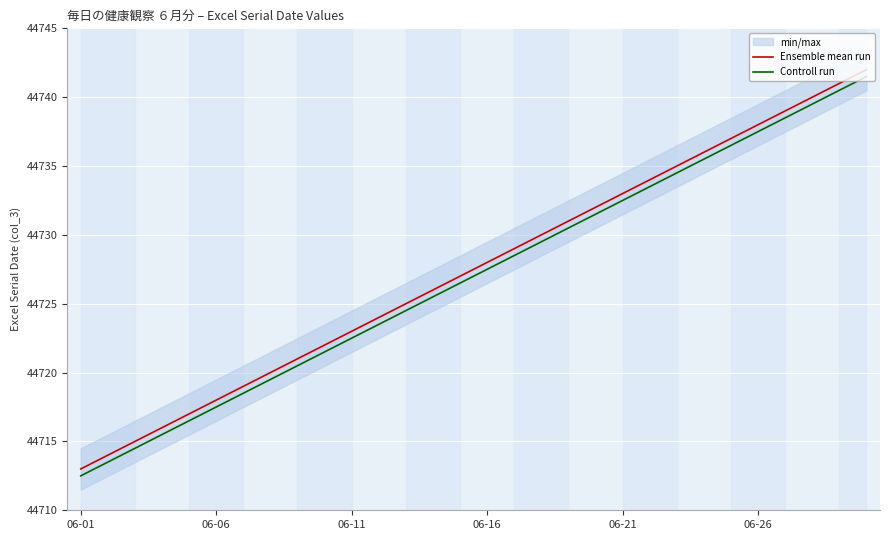

What is the average value of the Controll run series?

44727.0